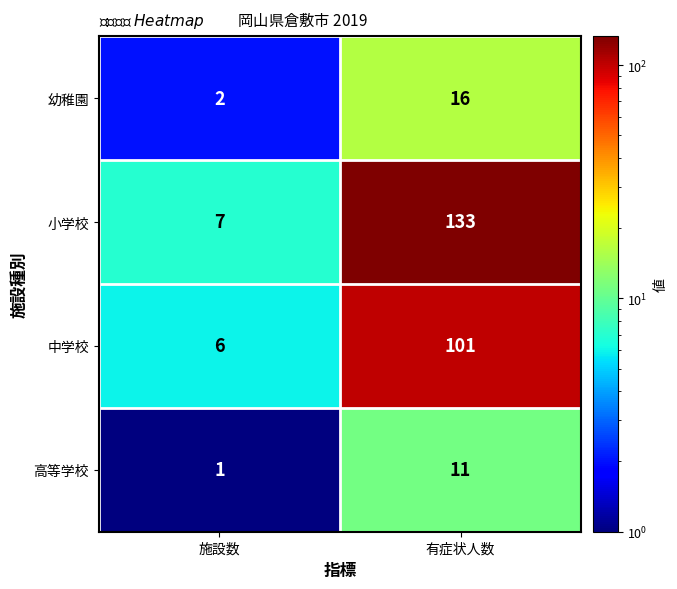

Reading right to left, list all the values displayed in this chart.

幼稚園: 有症状人数=16	施設数=2
小学校: 有症状人数=133	施設数=7
中学校: 有症状人数=101	施設数=6
高等学校: 有症状人数=11	施設数=1